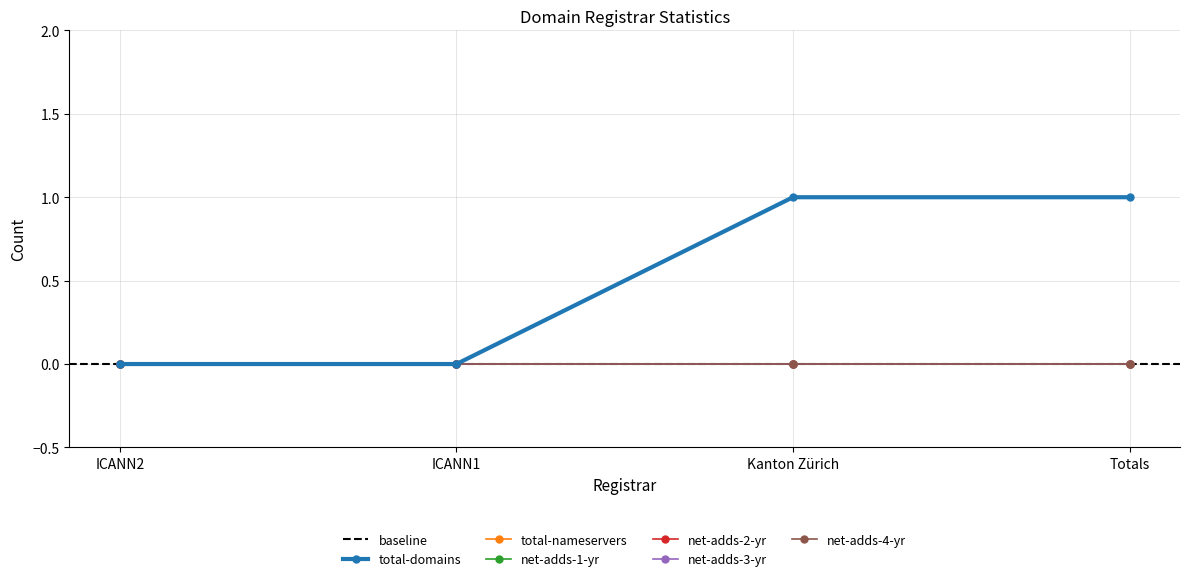

The net-adds-1-yr series shows 0 at ICANN1. True or false?

True